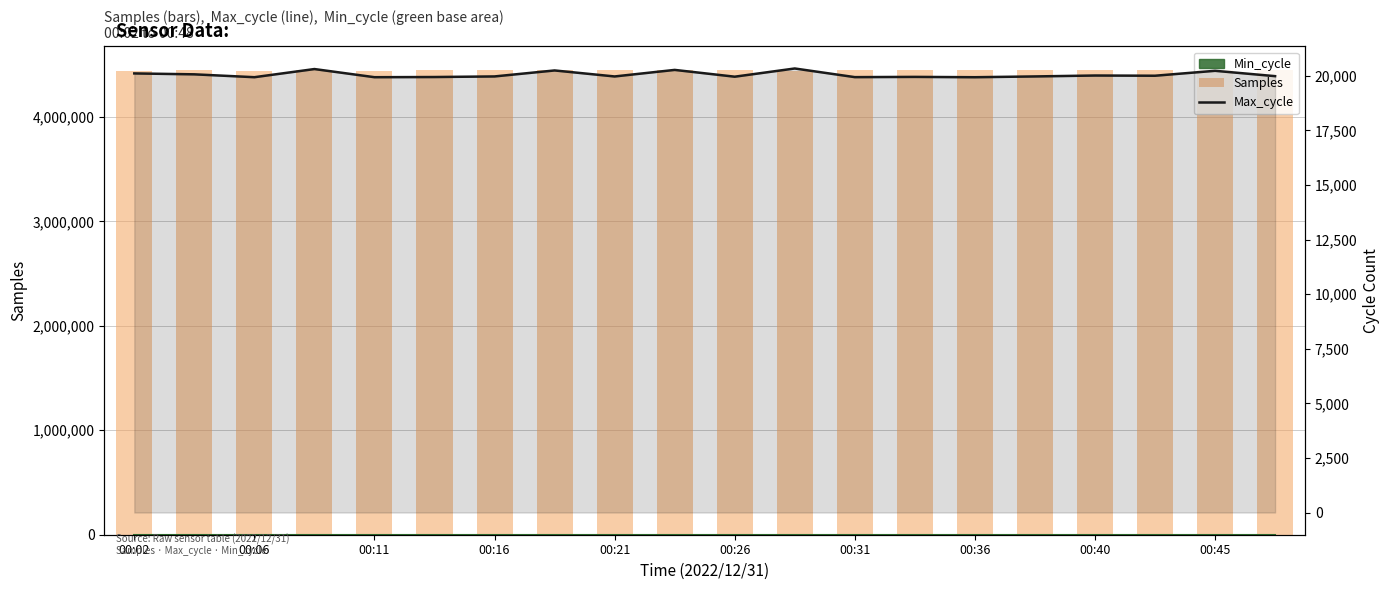

What is the highest value of the Max_cycle series?

20336